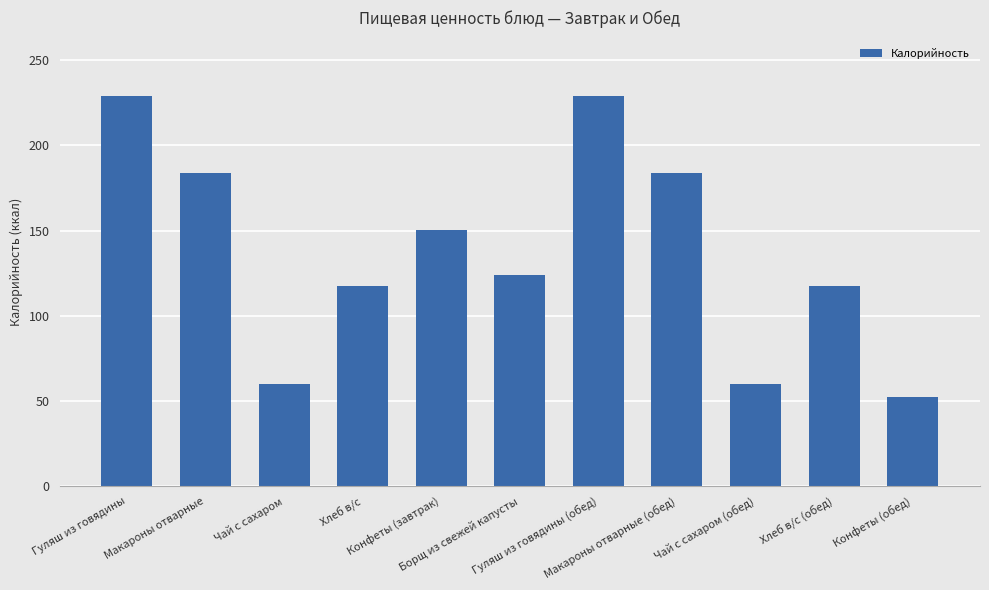

What is the difference between the maximum and minimum values?

176.5